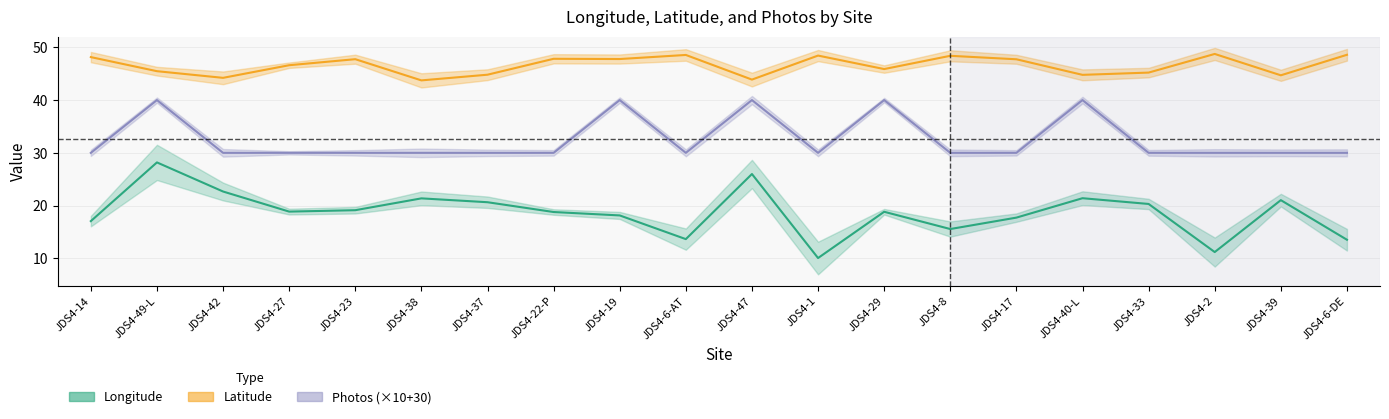

Is the value of Photos at JDS4-47 greater than the value of Longitude at JDS4-6-DE?

Yes